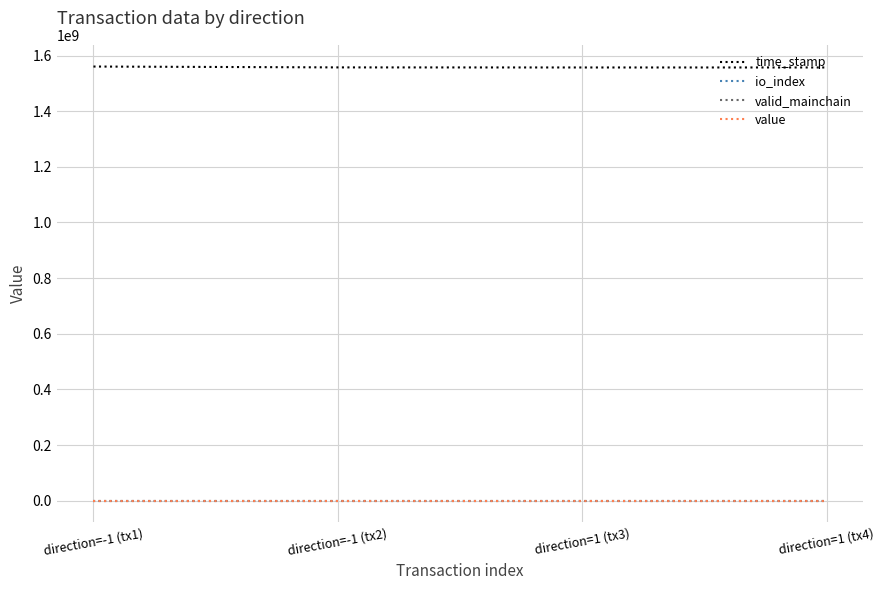

True or false: value and valid_mainchain intersect in this chart.

False